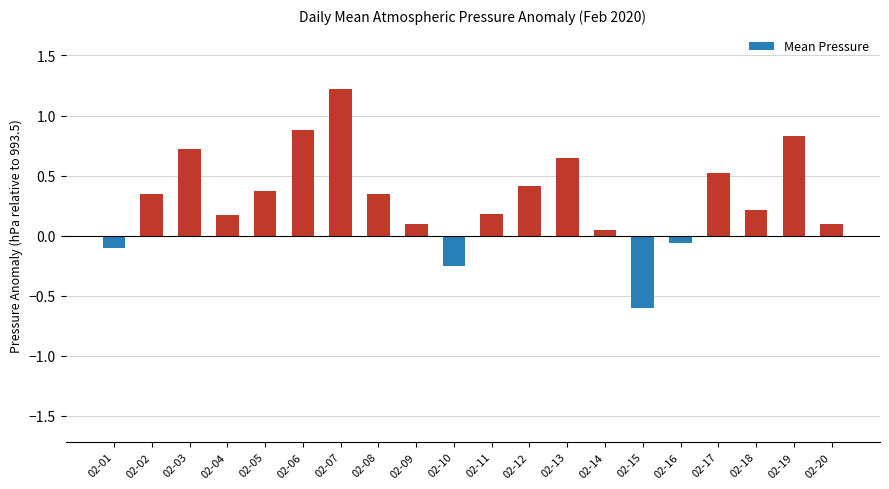

What is the sum of all values?

6.1